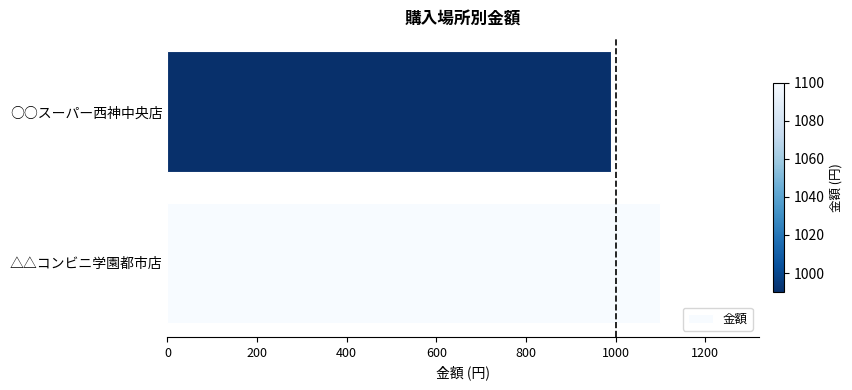

Count the values in the range 990 to 1100.

2